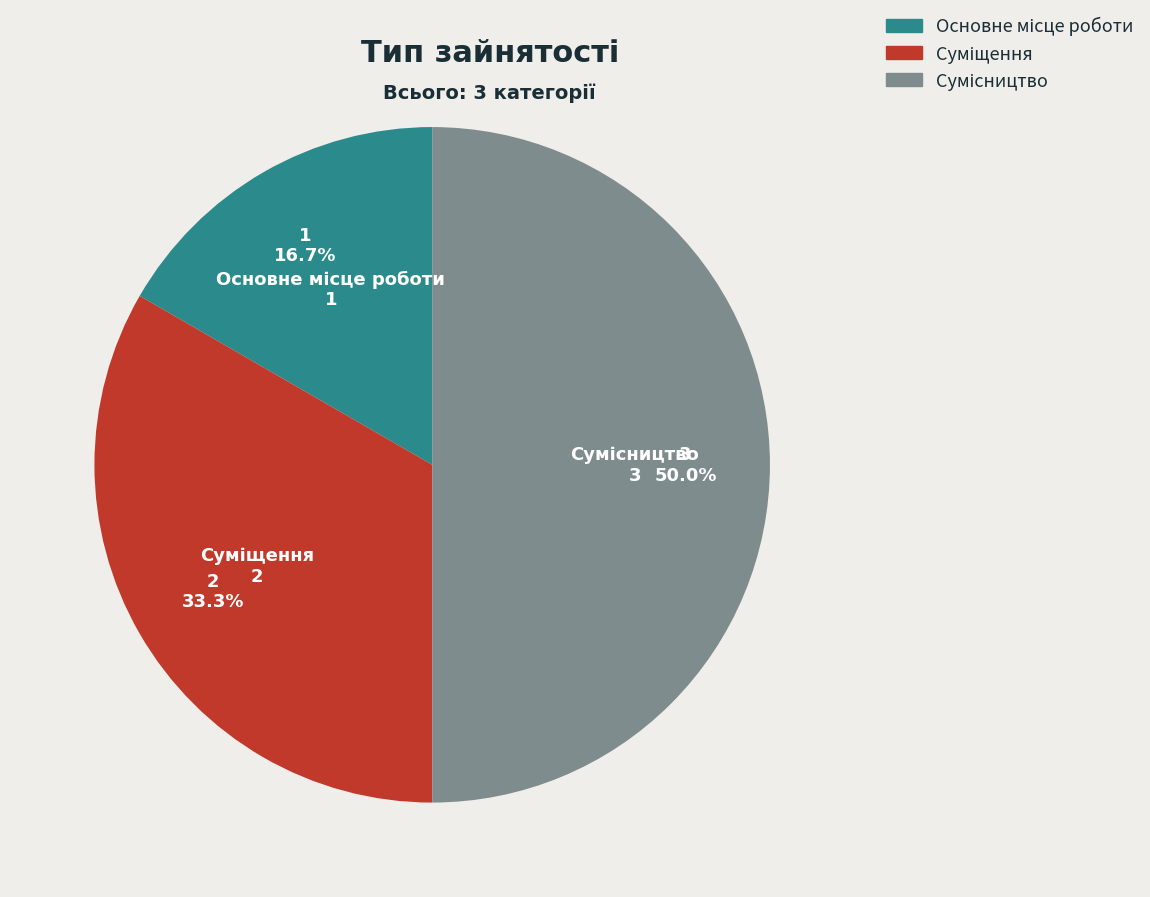

What is the smallest slice in the pie chart?

Основне місце роботи